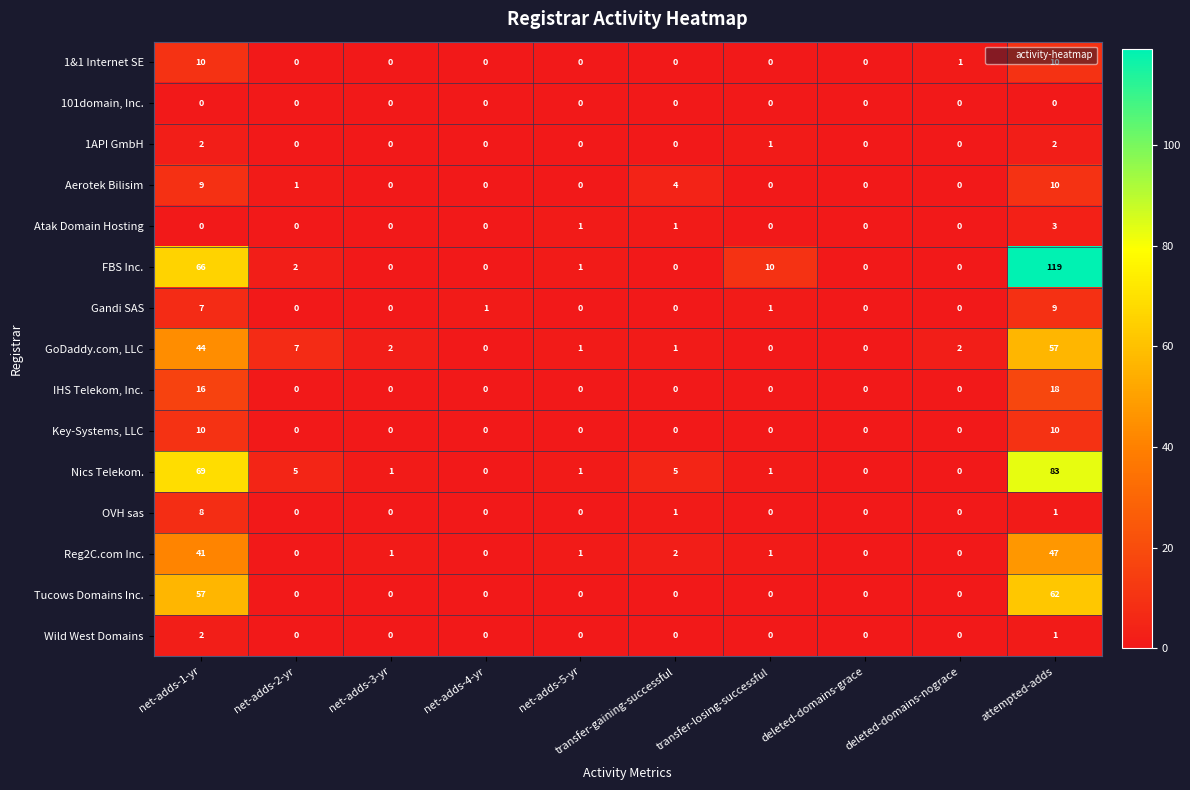

What is the total value across all series at attempted-adds?

432